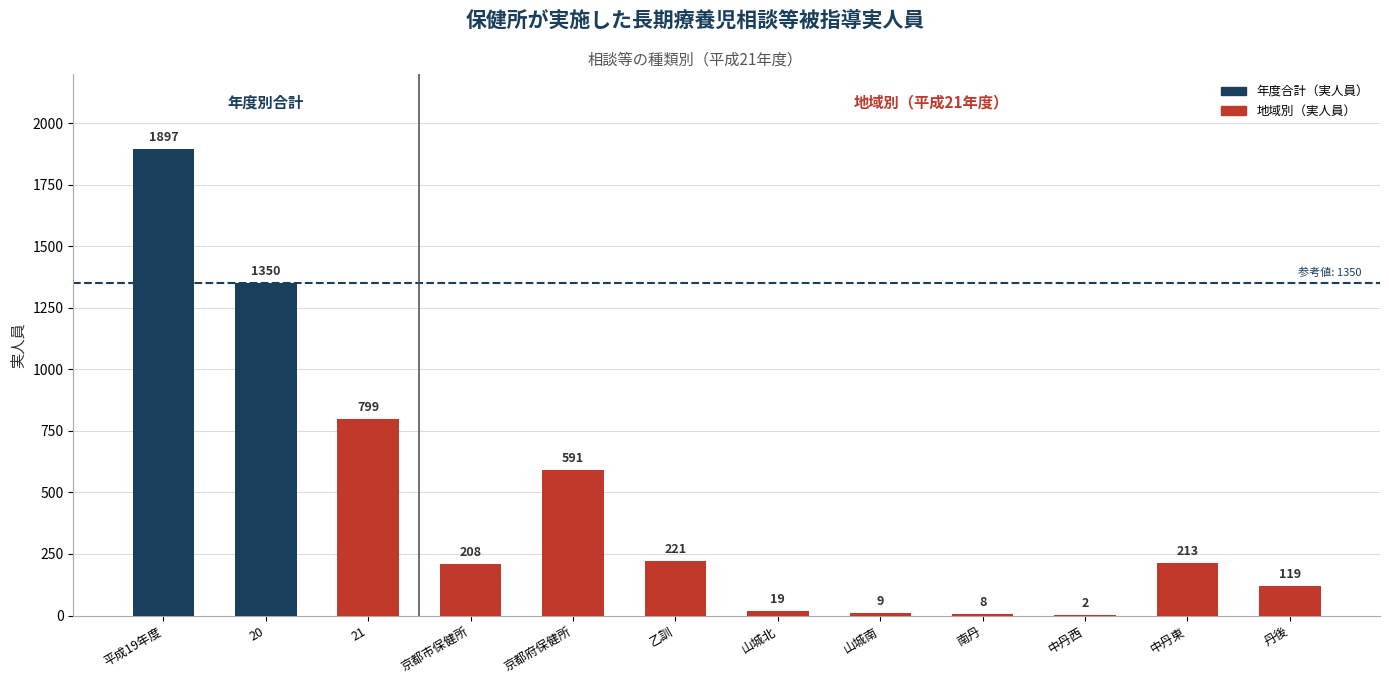

What is the change in value from 京都市保健所 to 山城北?

-189